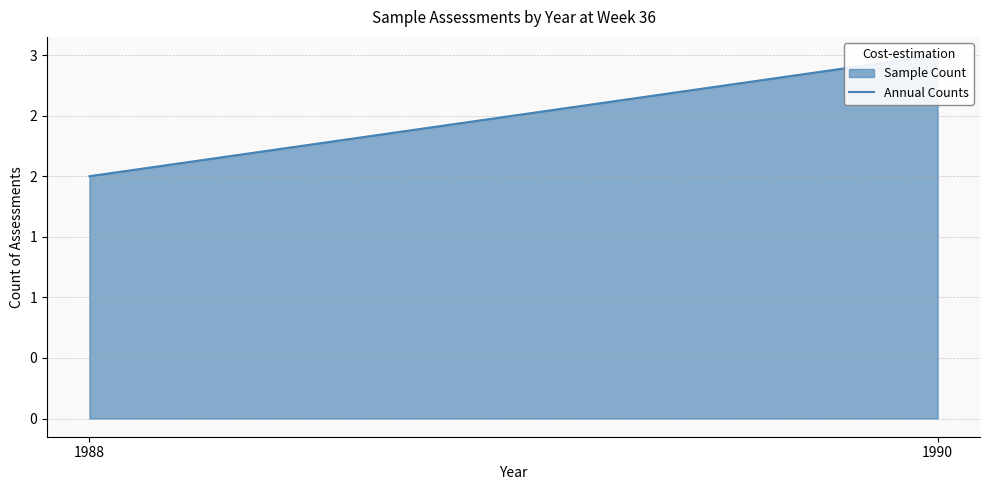

What is the greatest value displayed?

3